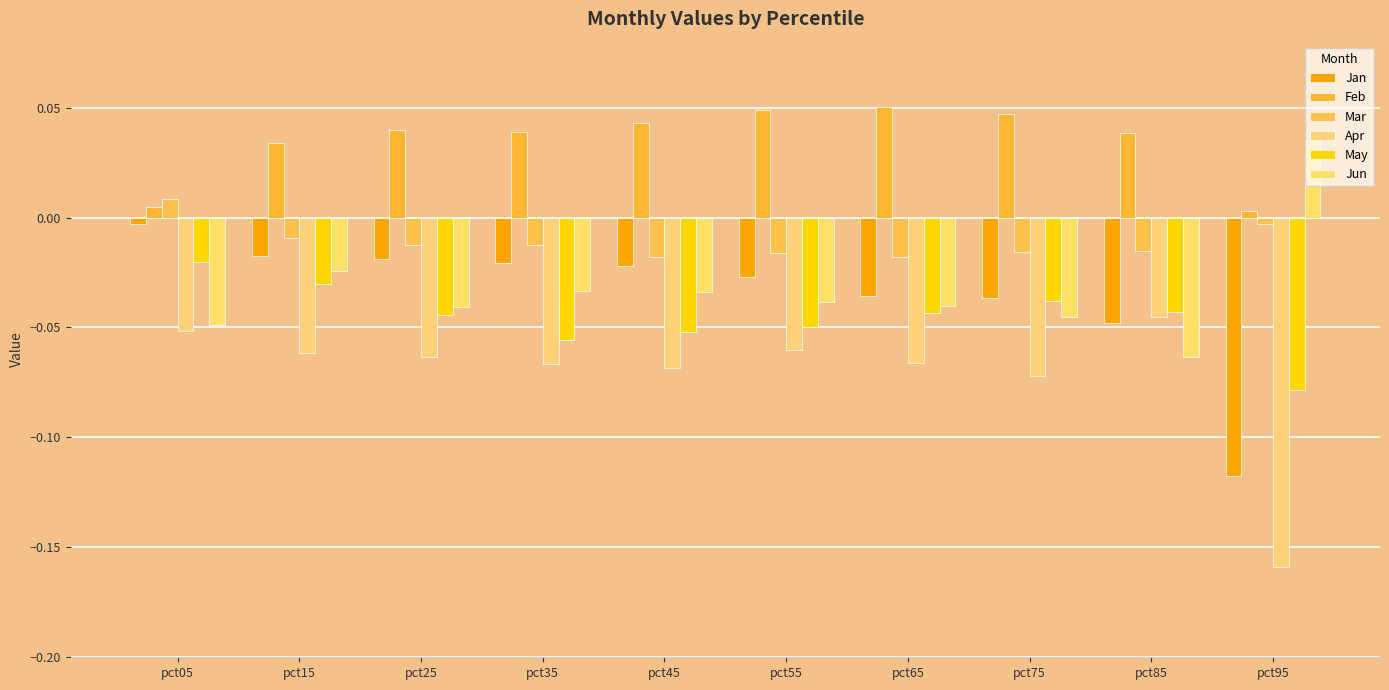

At how many categories does at least one series exceed 0?

10